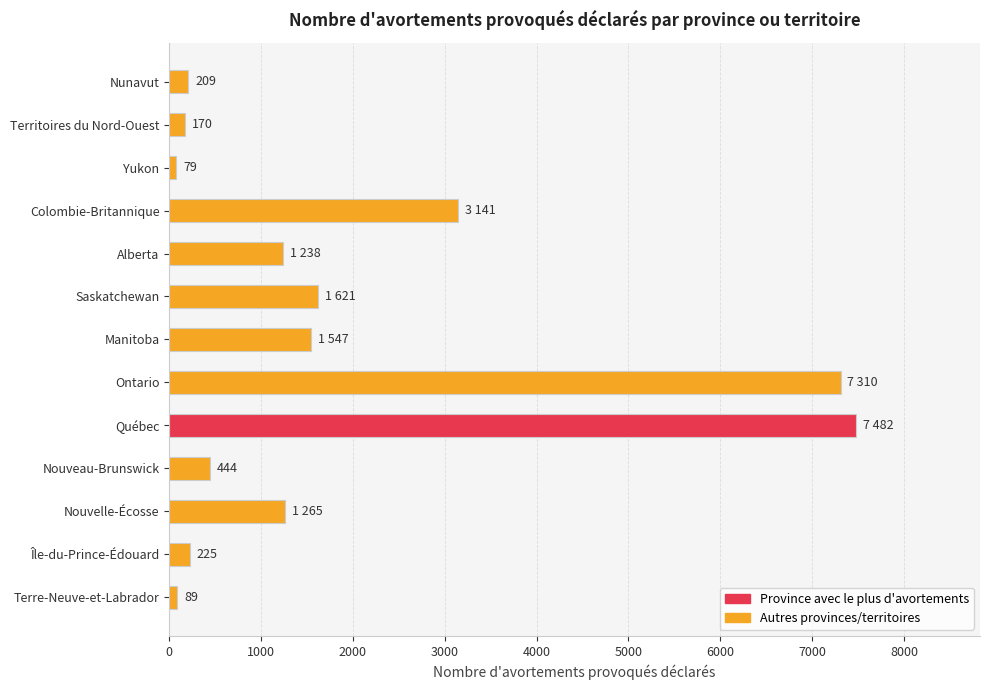

Where is the data nearest to the value 3780?

Colombie-Britannique